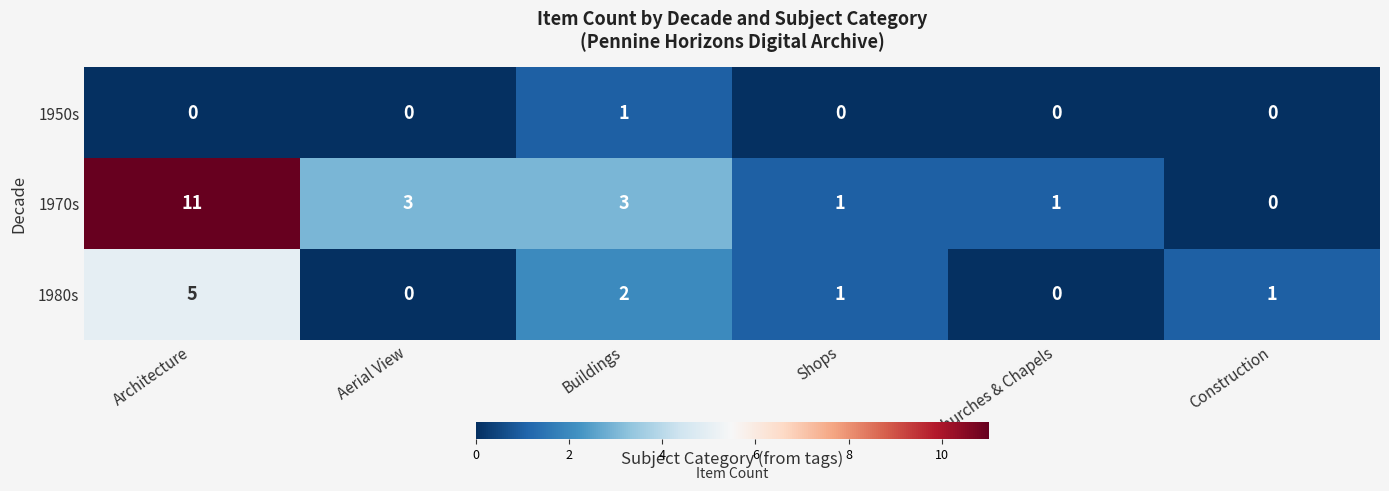

What is the difference between the highest and lowest values at Architecture?

11